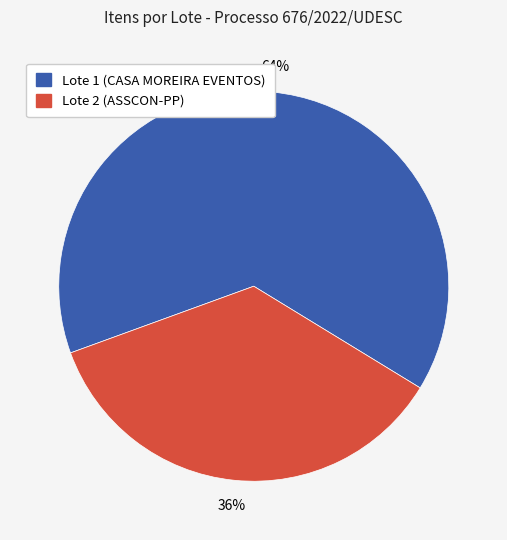

What is the ratio of the value at Lote 1 (CASA MOREIRA EVENTOS) to the value at Lote 2 (ASSCON-PP)?

1.8